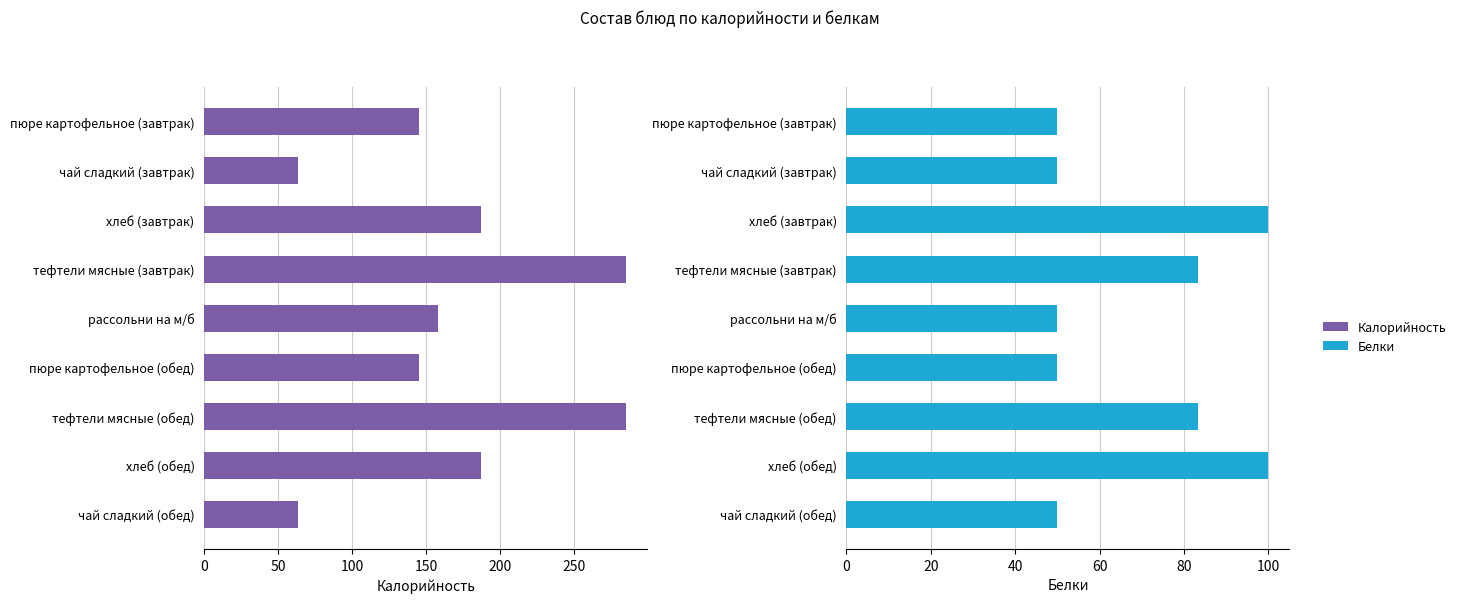

Is it true that Калорийность equals 86.1 at хлеб (обед)?

False